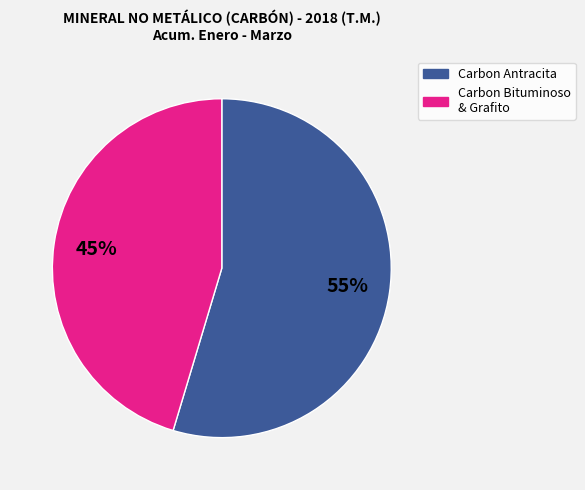

Is there a majority slice in this chart?

Yes